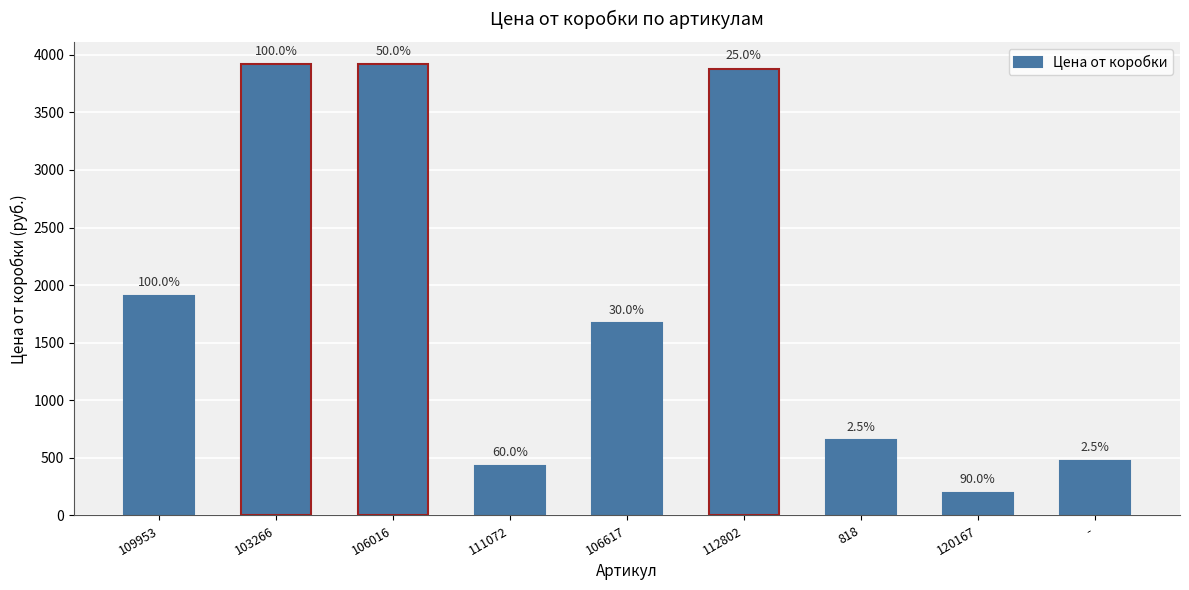

What is the smallest value displayed?

199